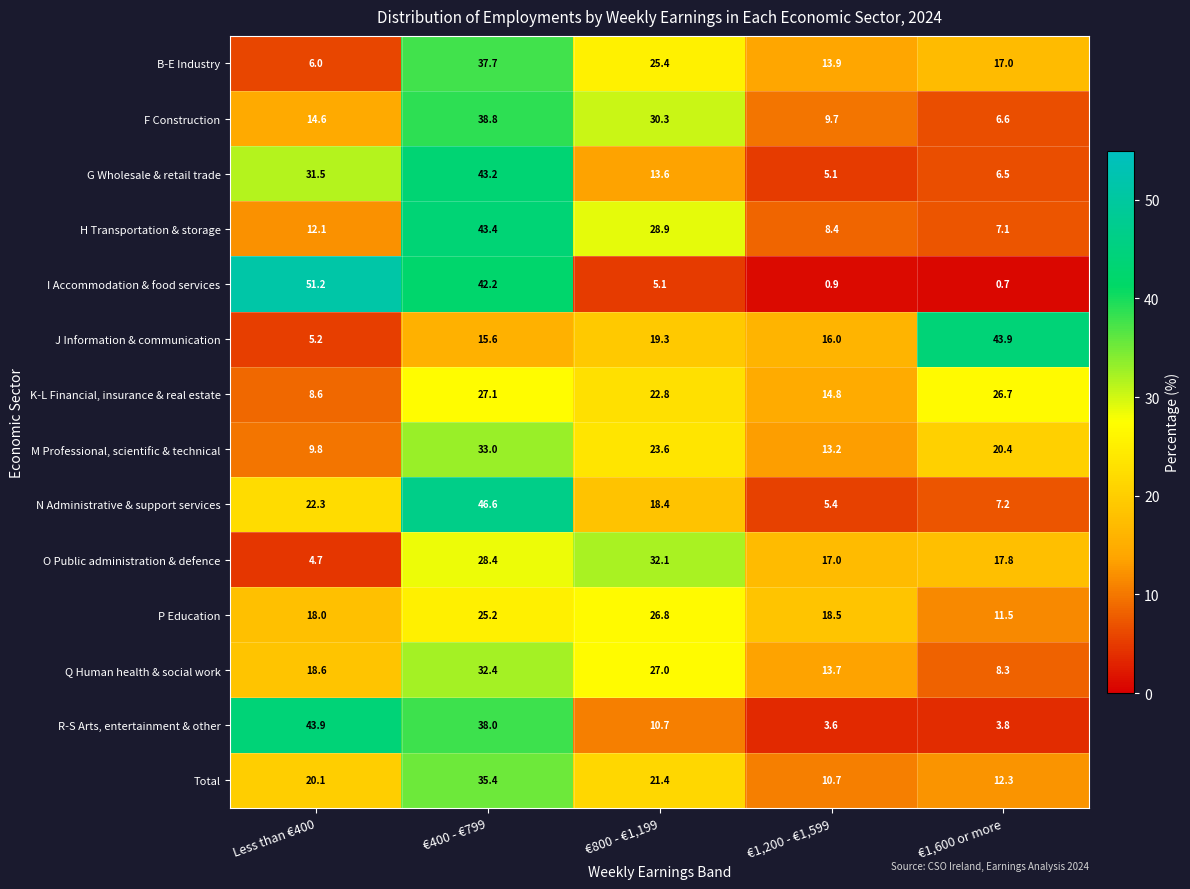

The value of B-E Industry at €800 - €1,199 is 25.4. True or false?

True